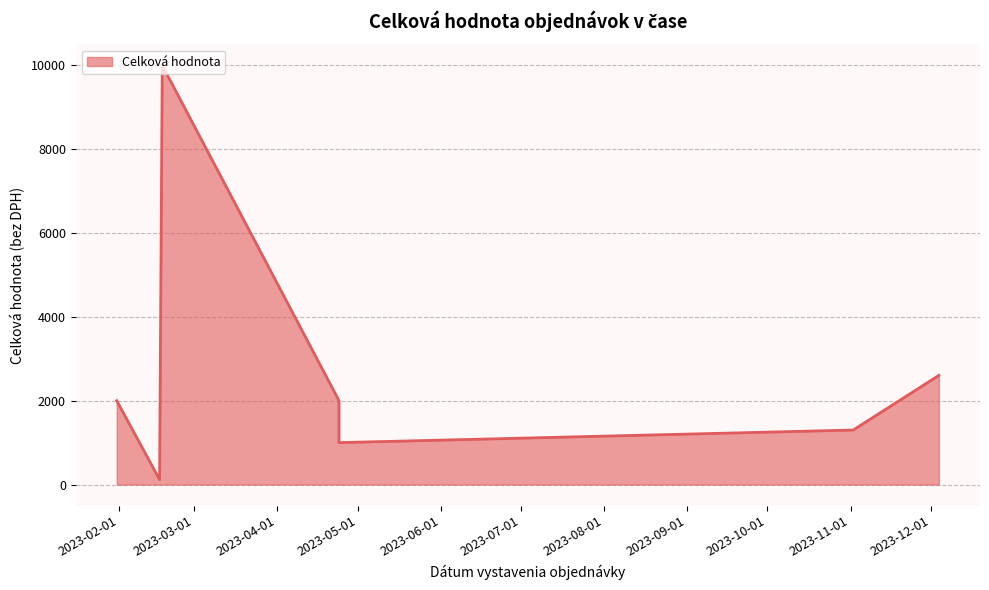

What is the change in value from 2023-01-31 to 2023-02-17?

+7990.0